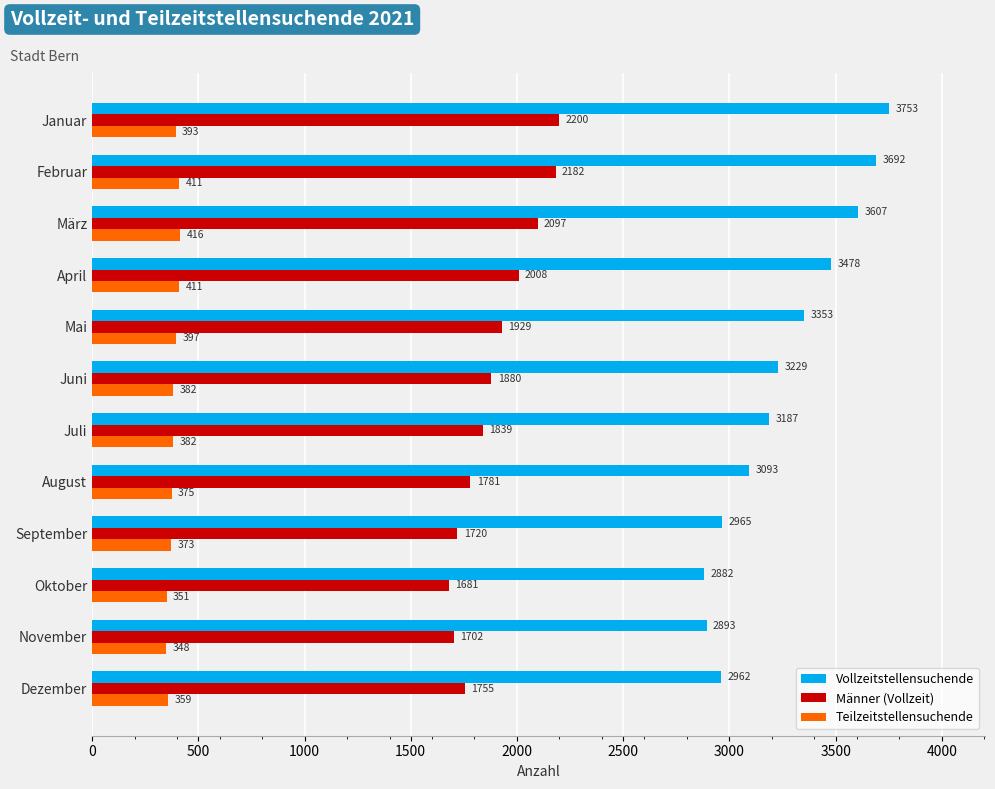

At which category is the sum across all series the highest?

Januar